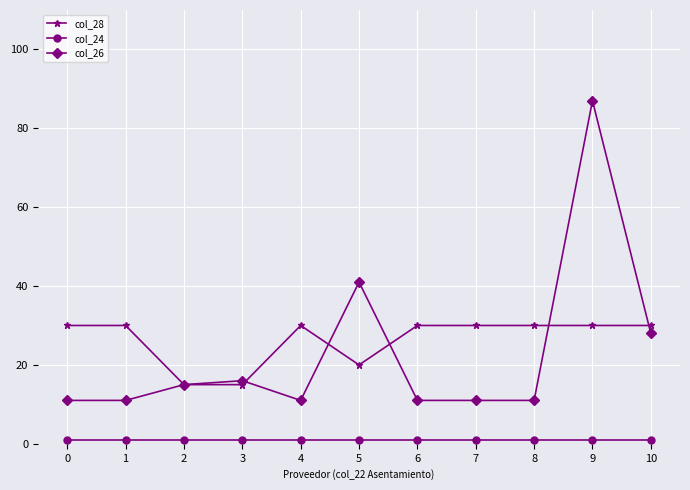

Which series has the largest range (max minus min)?

col_26